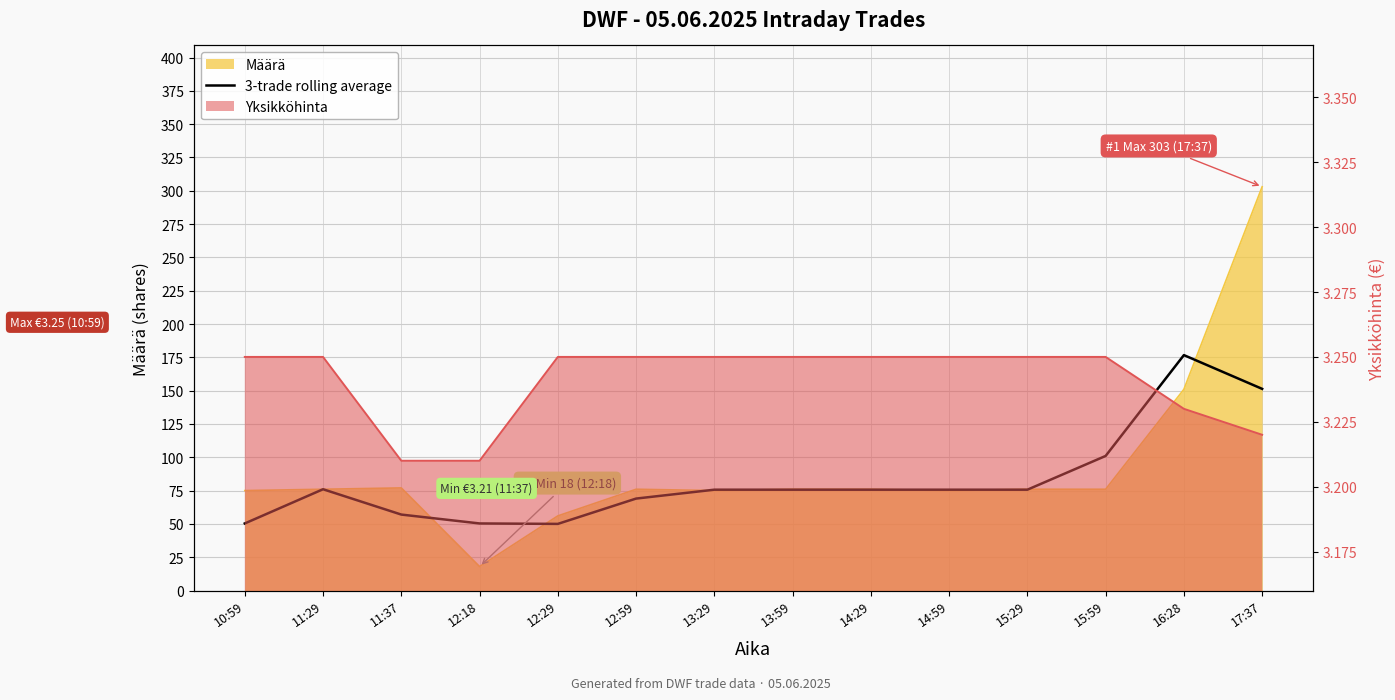

How many lines are shown in the chart?

1